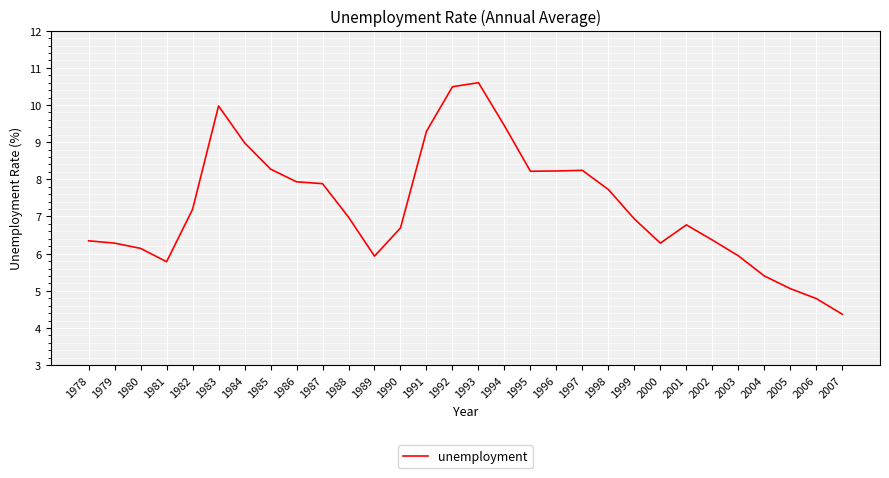

What is the change in value from 1987 to 1996?

+0.3